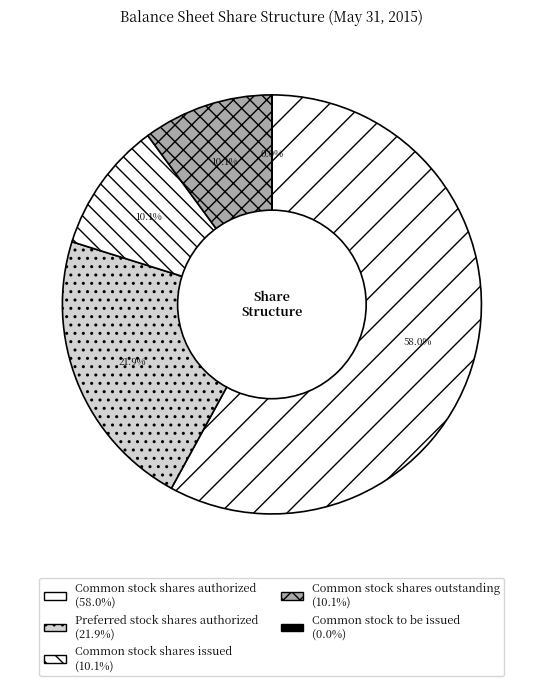

How many segments does this pie chart have?

5